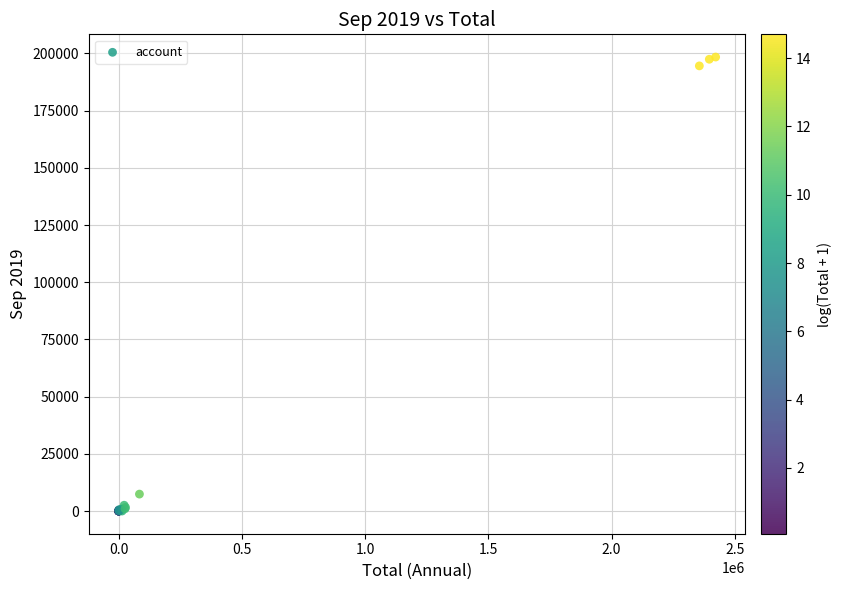

What Y value in the scatter plot is closest to 99223?

7396.7